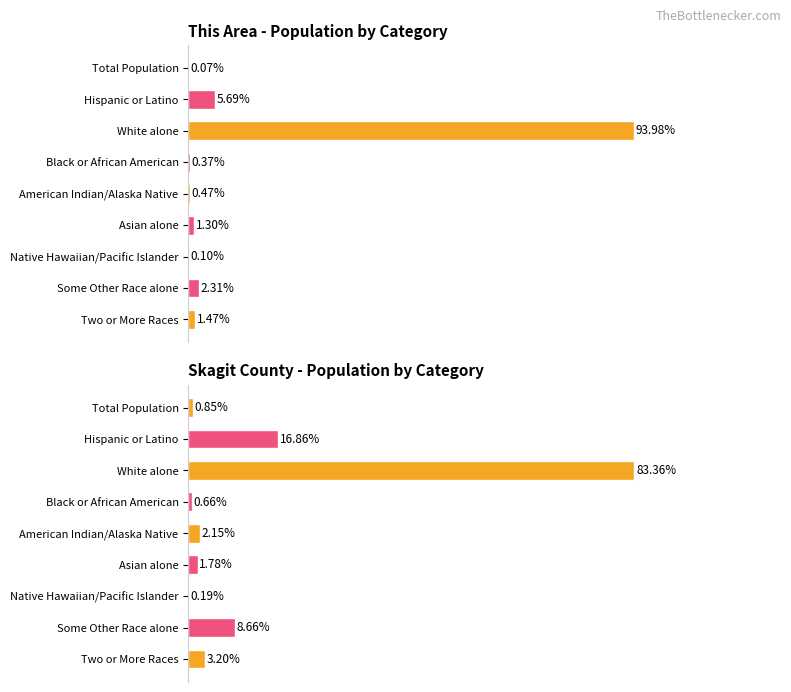

What is the sum of all This Area values?

105.8